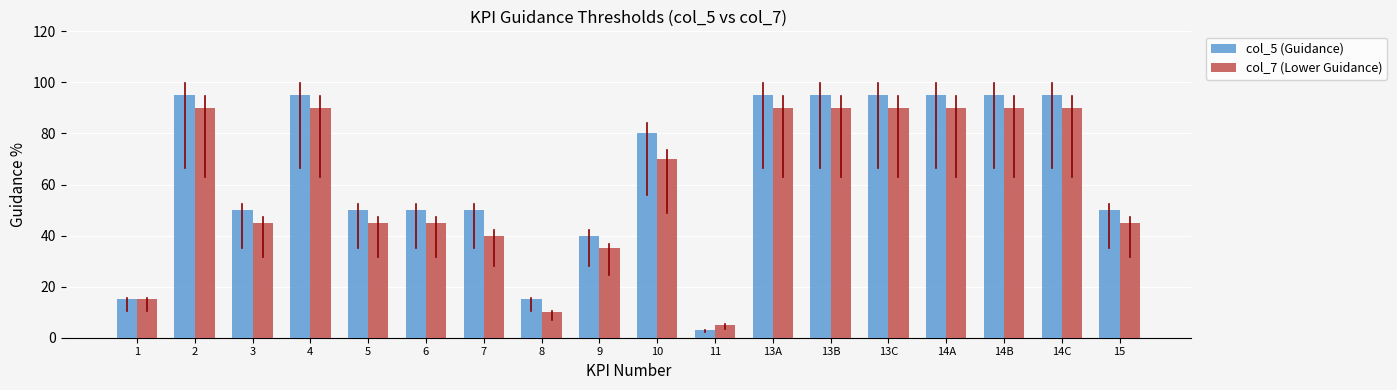

Count the col_5 (Guidance) values in the range 50 to 95.

14